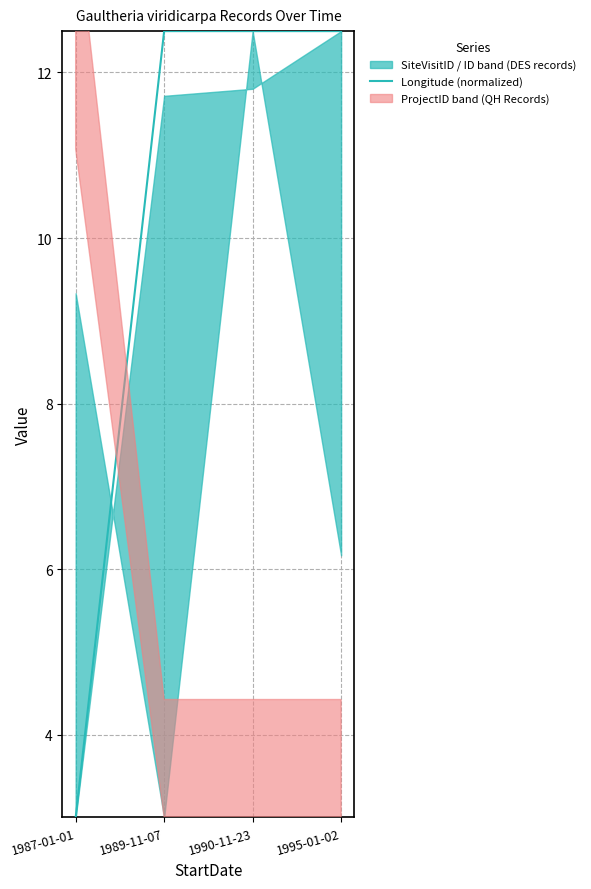

True or false: the data shows 3.9 at 1995-01-02.

False